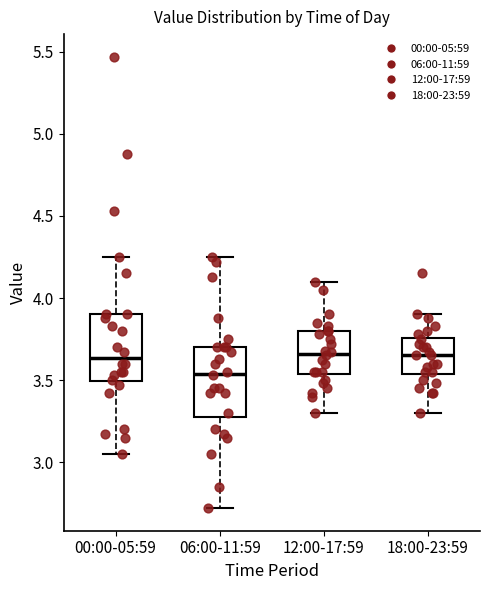

Reading left to right, transcribe this box plot: for each box, give where its median line is, the range the box spans, and where its two whiskers end, as read against the y-axis. The values are not printed on the chart, so give them approximately, as read against the axis.

00:00-05:59: median 3.65, box 3.50 to 3.90, whiskers 3.05 to 4.25
06:00-11:59: median 3.55, box 3.30 to 3.70, whiskers 2.70 to 4.25
12:00-17:59: median 3.65, box 3.55 to 3.80, whiskers 3.30 to 4.10
18:00-23:59: median 3.65, box 3.55 to 3.75, whiskers 3.30 to 3.90